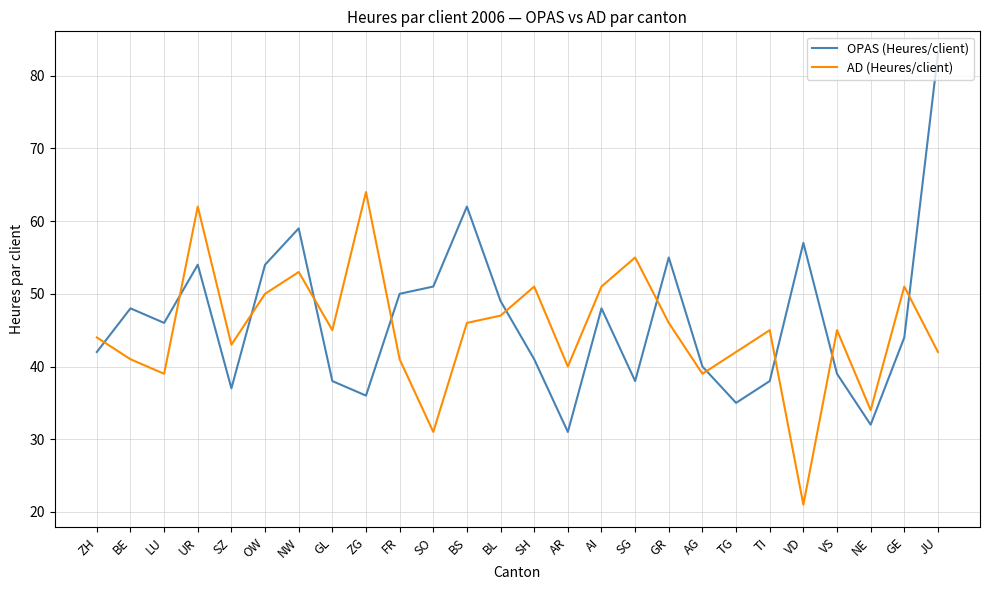

True or false: AD (Heures/client) has more than 0 interior local peaks.

True